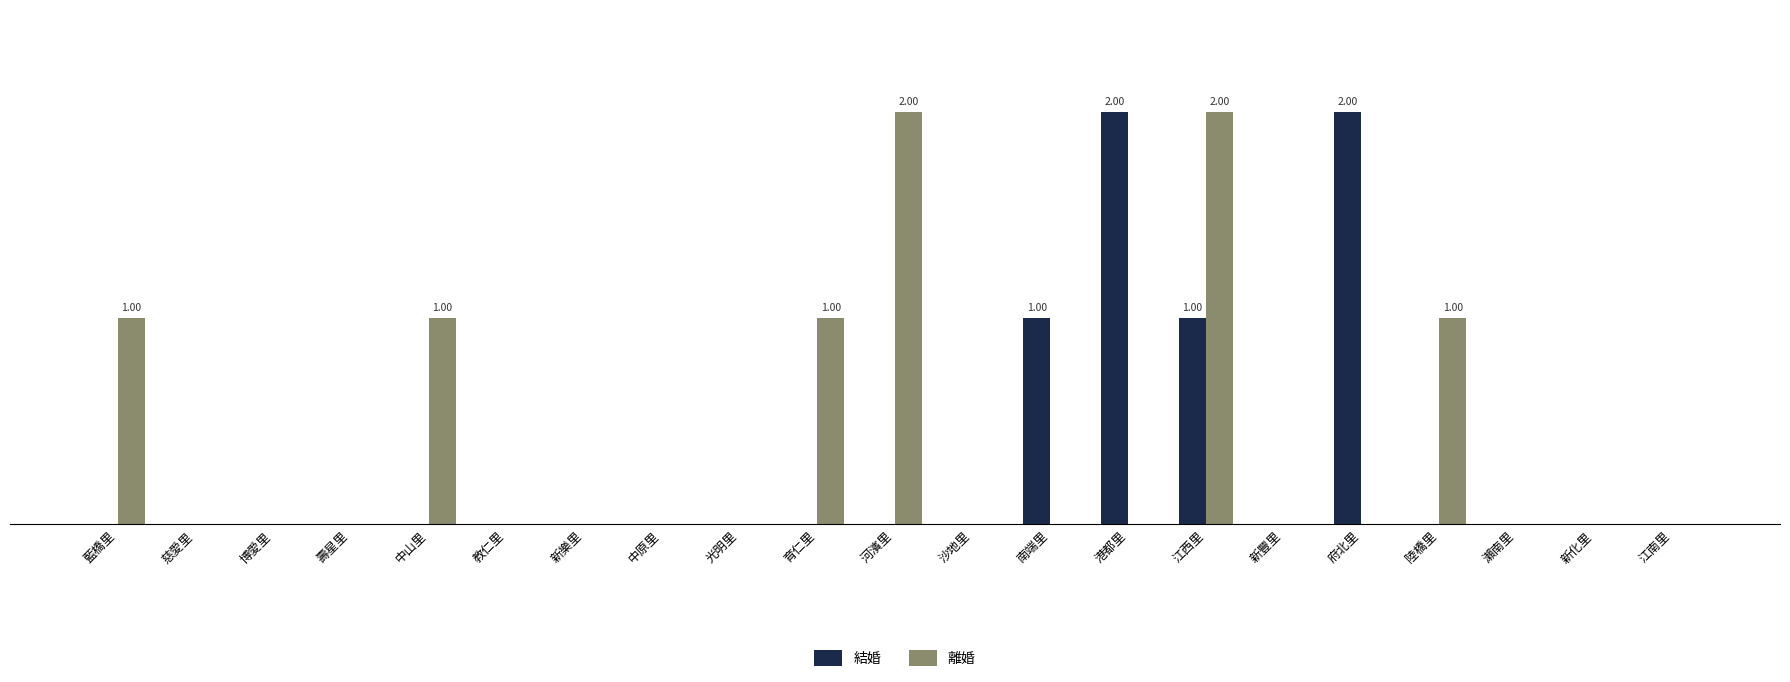

List the series in order of their peak value, lowest first.

結婚, 離婚